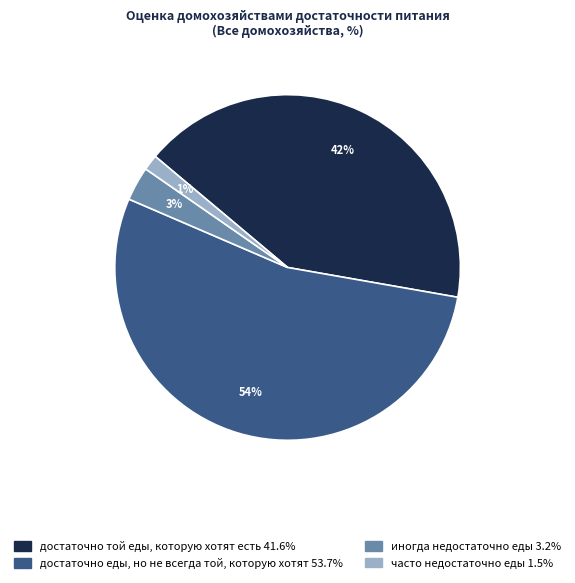

Between достаточно той еды, которую хотят есть and часто недостаточно еды, which is larger?

достаточно той еды, которую хотят есть